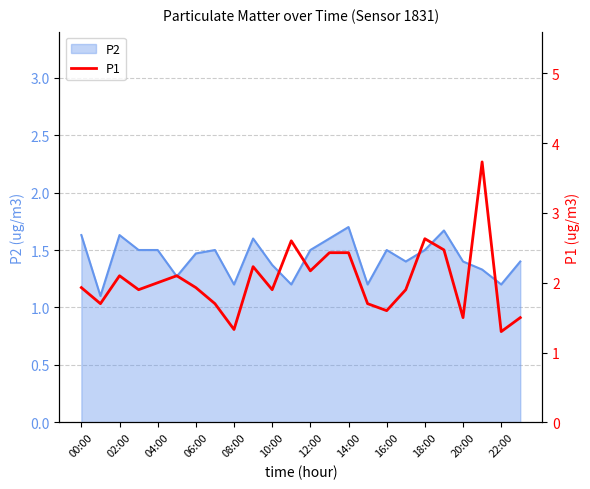

How many interior local peaks (higher than both neighbors) does the data have?

6